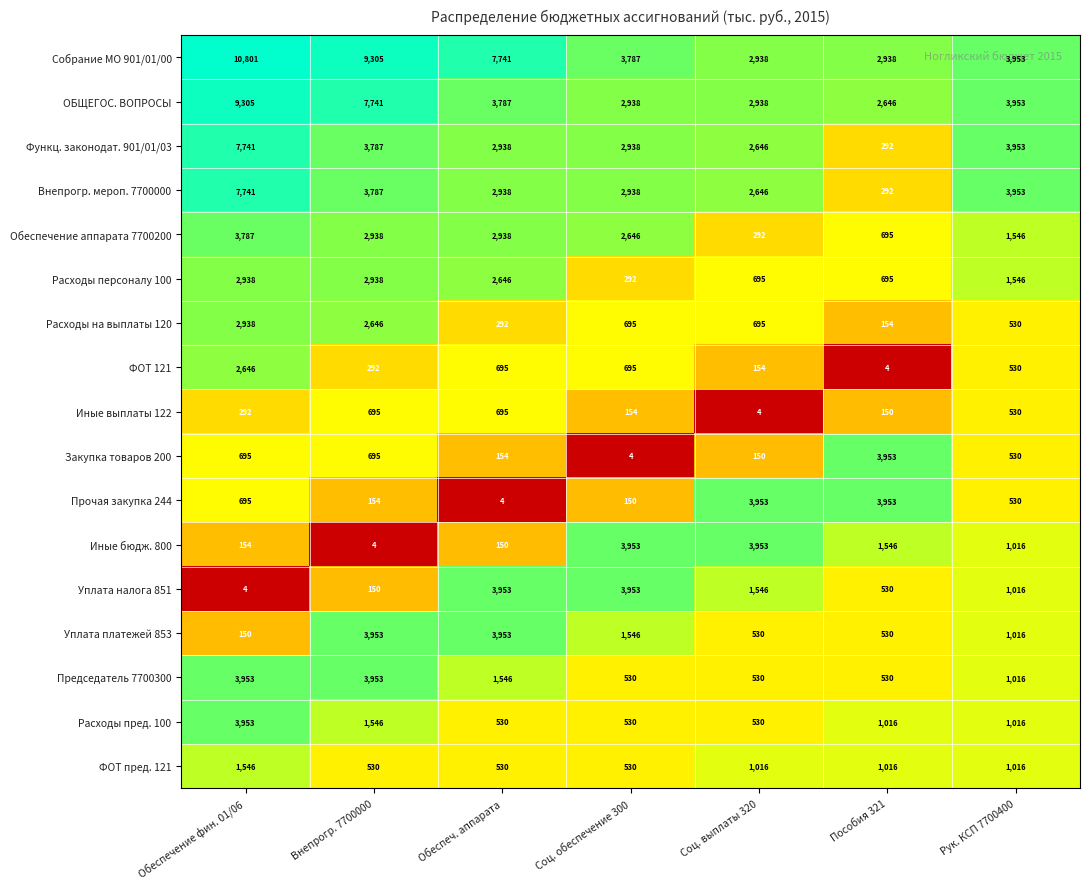

At which label does Обеспечение аппарата 7700200 first exceed 2646?

Обеспечение фин. 01/06